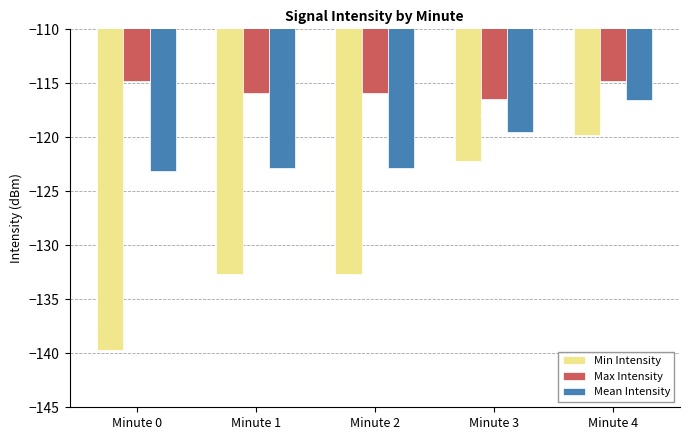

What is the difference between the highest and lowest values at Minute 2?

16.8